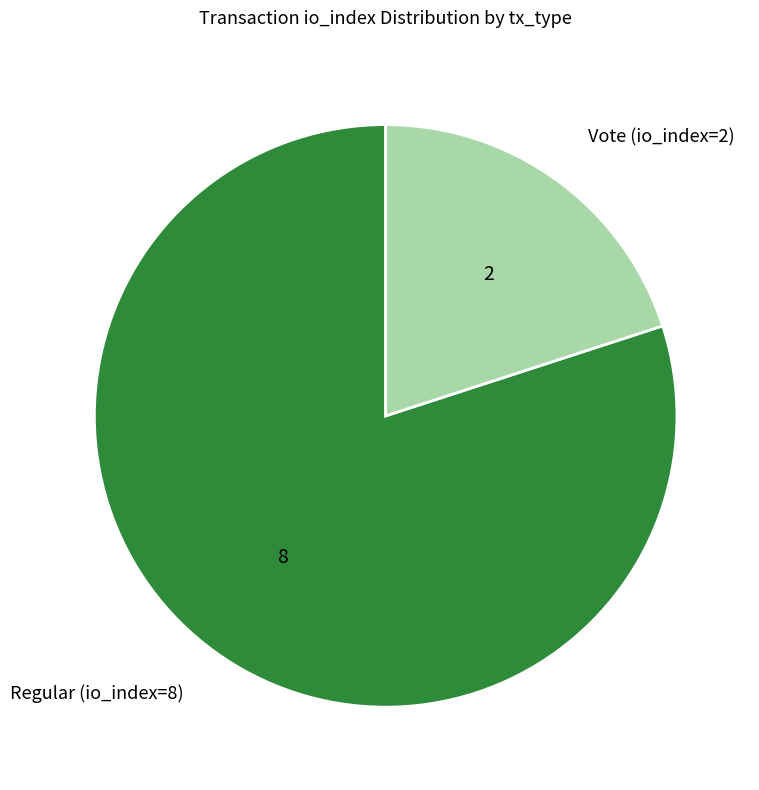

How many segments does this pie chart have?

2